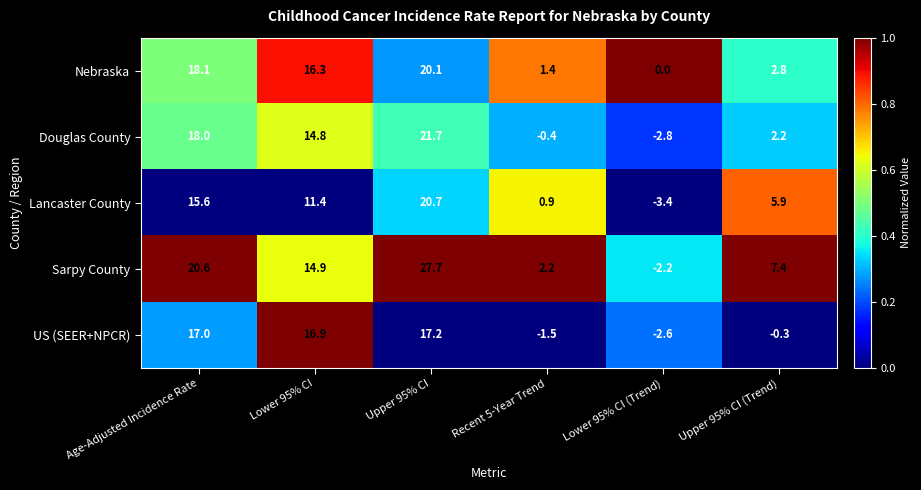

Is it true that Lancaster County equals 15.6 at Age-Adjusted Incidence Rate?

True